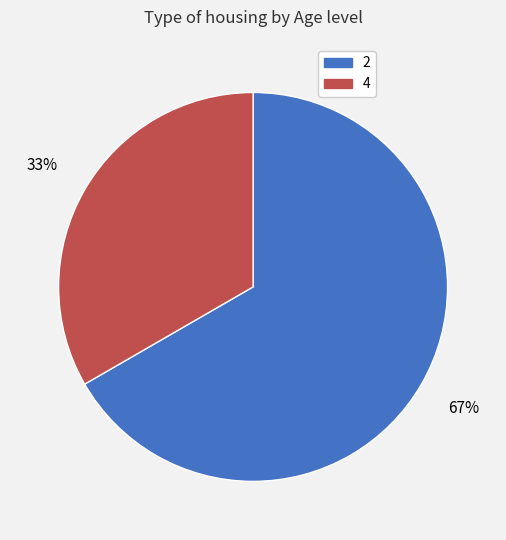

Is there a majority slice in this chart?

Yes